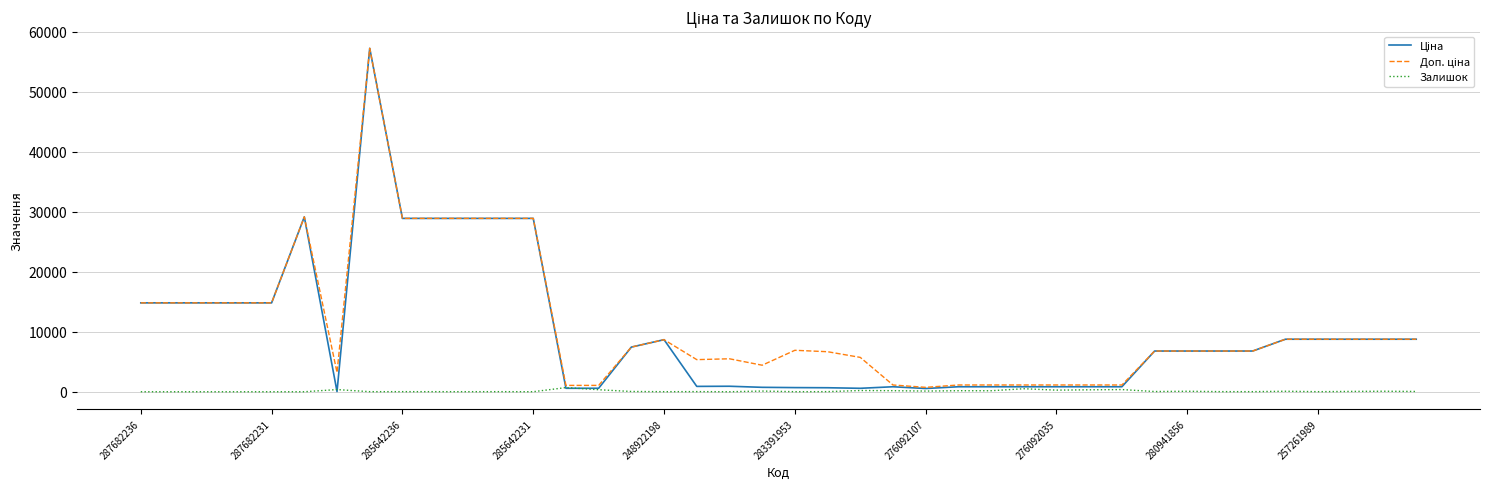

What is the greatest value displayed?

57258.0